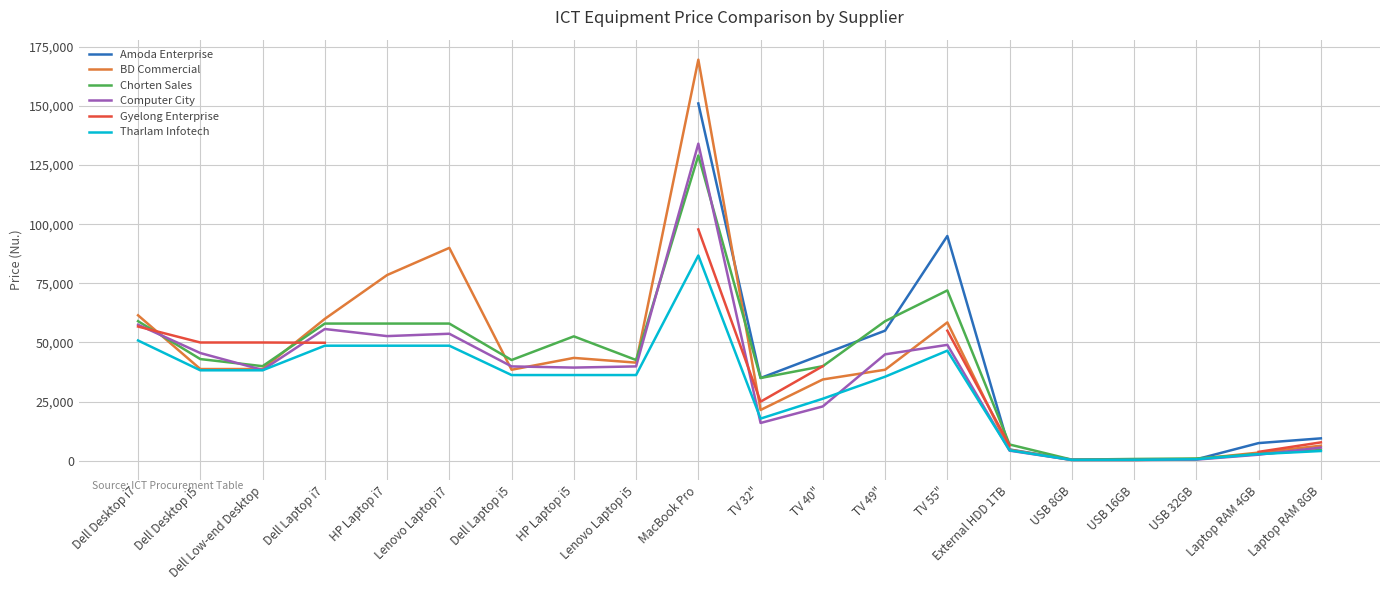

What is the label of the 19th point from the left?

Laptop RAM 4GB